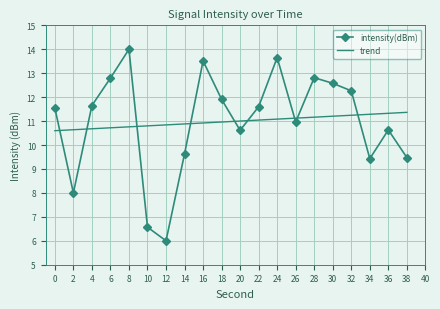

What is the approximate value of intensity(dBm) at 2?

8.0